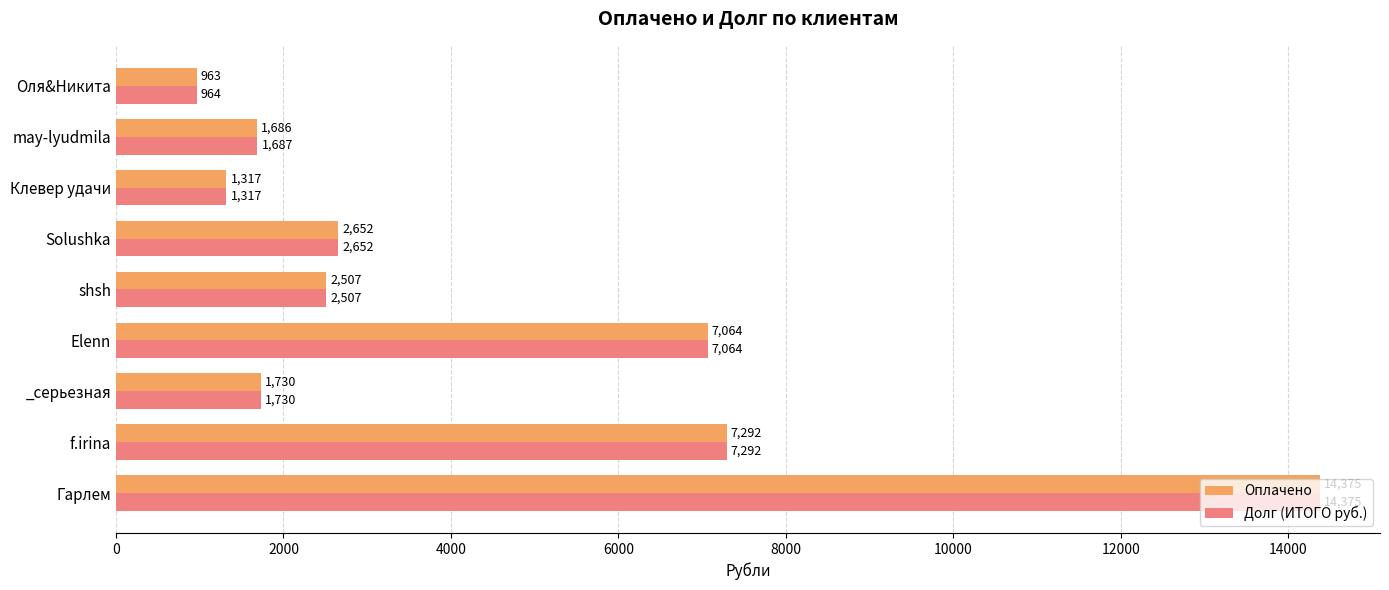

What is the difference between the maximum and minimum values in the Оплачено series?

13412.0